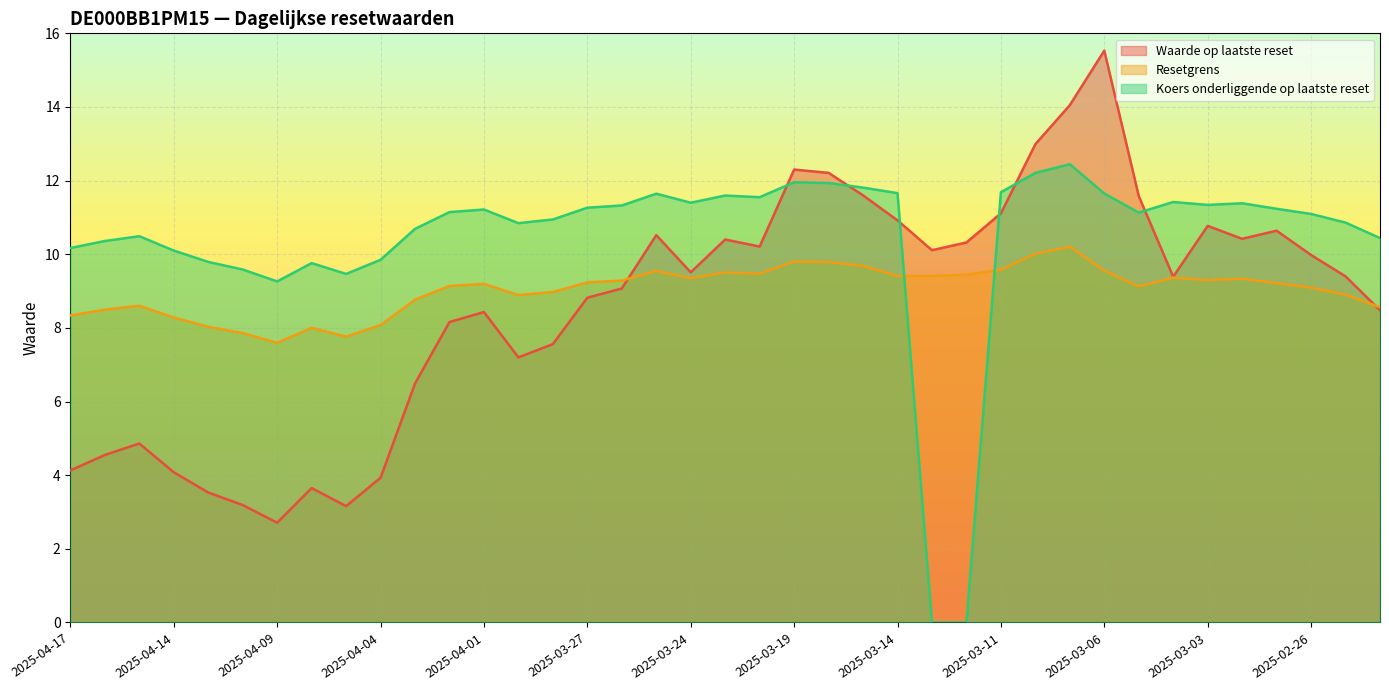

Rank the categories by Resetgrens value from lowest to highest.

2025-04-09, 2025-04-07, 2025-04-10, 2025-04-08, 2025-04-11, 2025-04-04, 2025-04-14, 2025-04-17, 2025-04-16, 2025-02-24, 2025-04-15, 2025-04-03, 2025-03-31, 2025-02-25, 2025-03-28, 2025-02-26, 2025-03-05, 2025-04-02, 2025-04-01, 2025-02-27, 2025-03-27, 2025-03-26, 2025-03-03, 2025-02-28, 2025-03-24, 2025-03-04, 2025-03-14, 2025-03-13, 2025-03-12, 2025-03-20, 2025-03-21, 2025-03-25, 2025-03-06, 2025-03-11, 2025-03-17, 2025-03-18, 2025-03-19, 2025-03-10, 2025-03-07